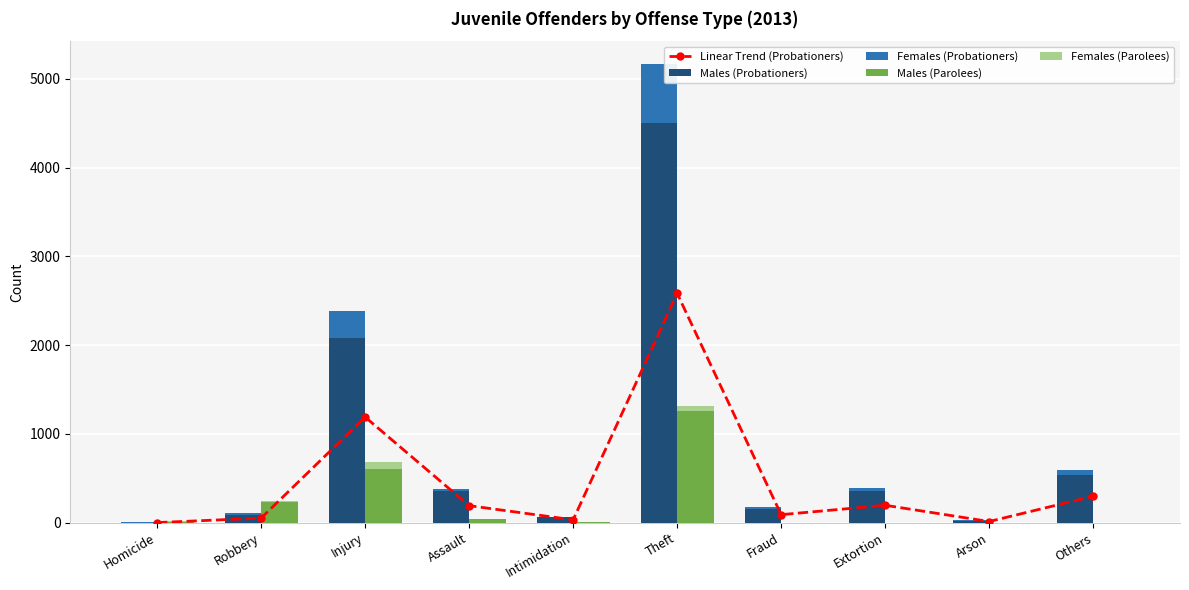

Which category has the lowest value in the Males (Probationers) series?

Homicide